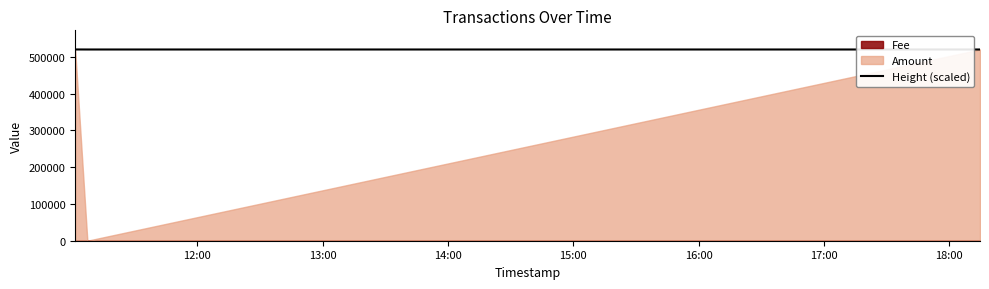

What is the minimum value for Height (scaled)?

520162.5